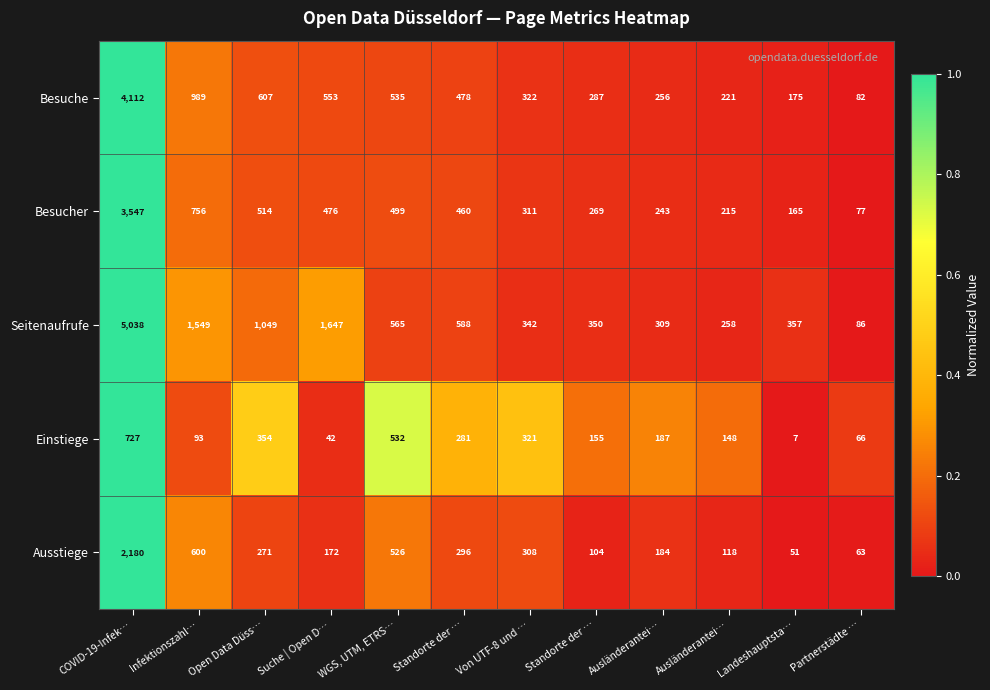

List the series in order of their peak value, lowest first.

Einstiege, Ausstiege, Besucher, Besuche, Seitenaufrufe